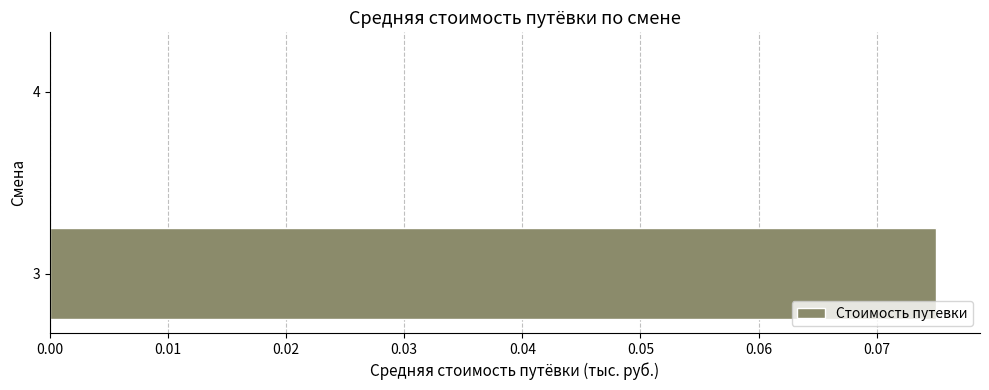

Between 3 and 4, which is larger?

3